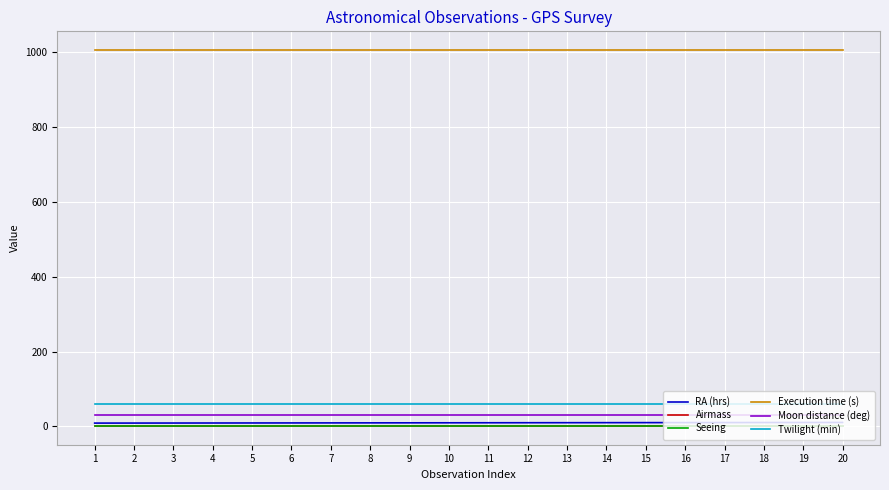

True or false: Airmass and Seeing cross at least once.

False